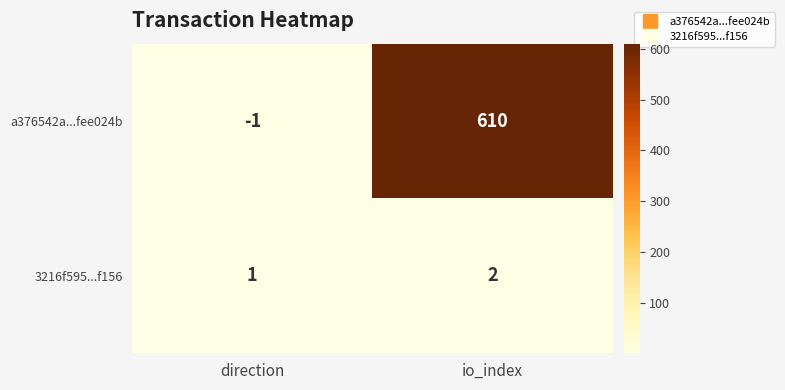

At which label does 3216f595...f156 reach its minimum?

direction